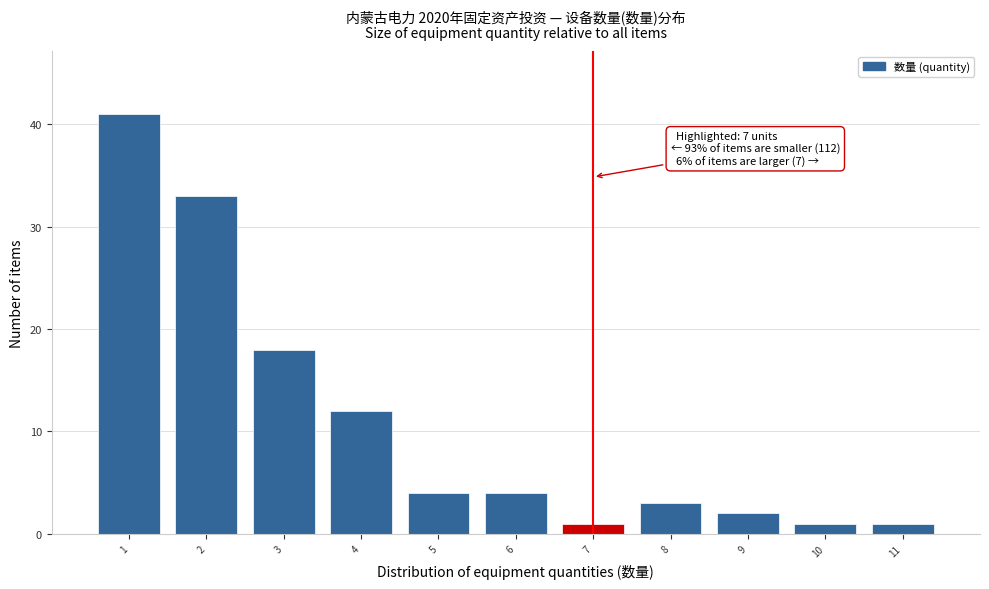

Over which range of the x-axis is the bar tallest?

0.5 to 1.5